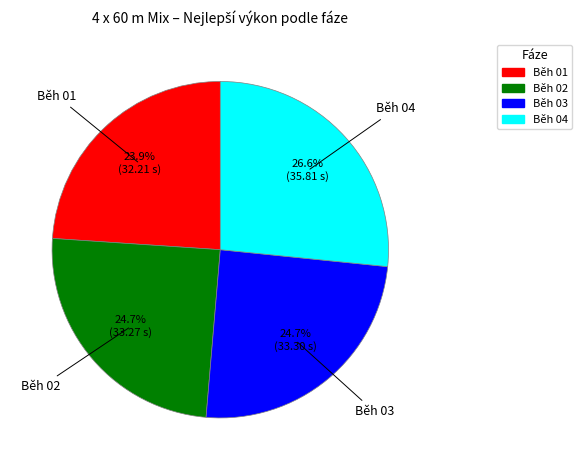

What is the smallest slice in the pie chart?

Běh 01